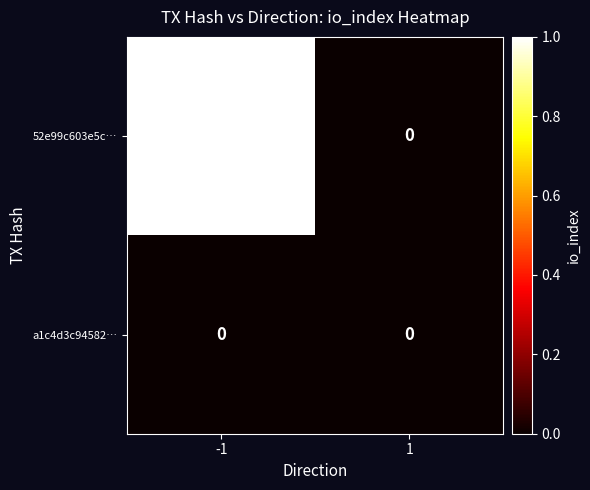

What is the difference between the highest and lowest values at -1?

1